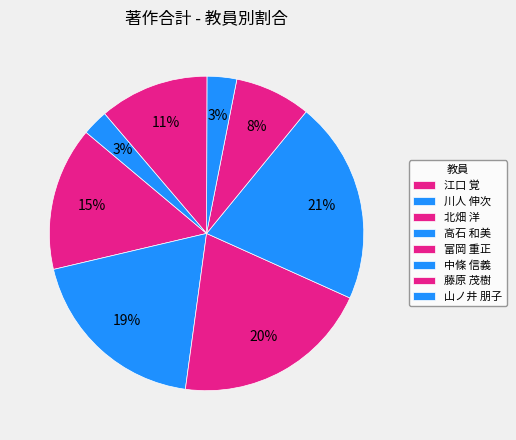

To the nearest percent, what percentage of the pie is 江口 覚?

15%